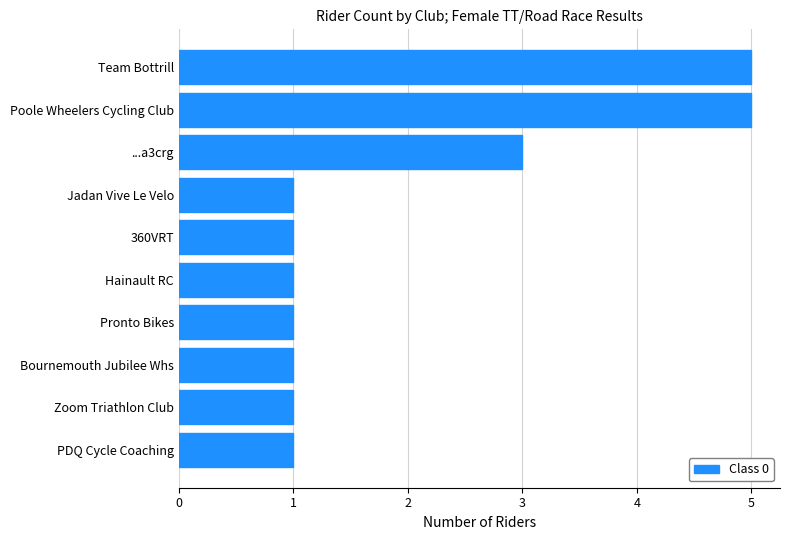

True or false: the data shows 2 at Hainault RC.

False